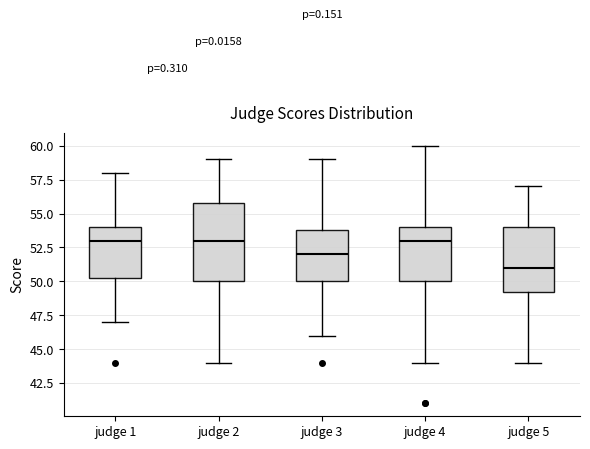

Which box's median line is the lowest?

judge 5